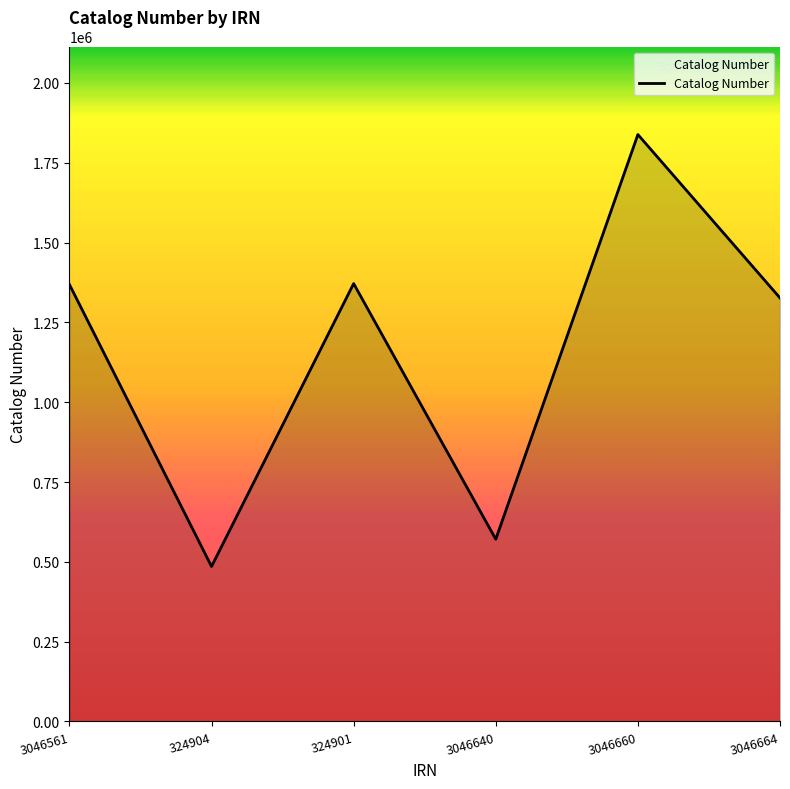

What is the change in value from 324901 to 3046660?

+466827